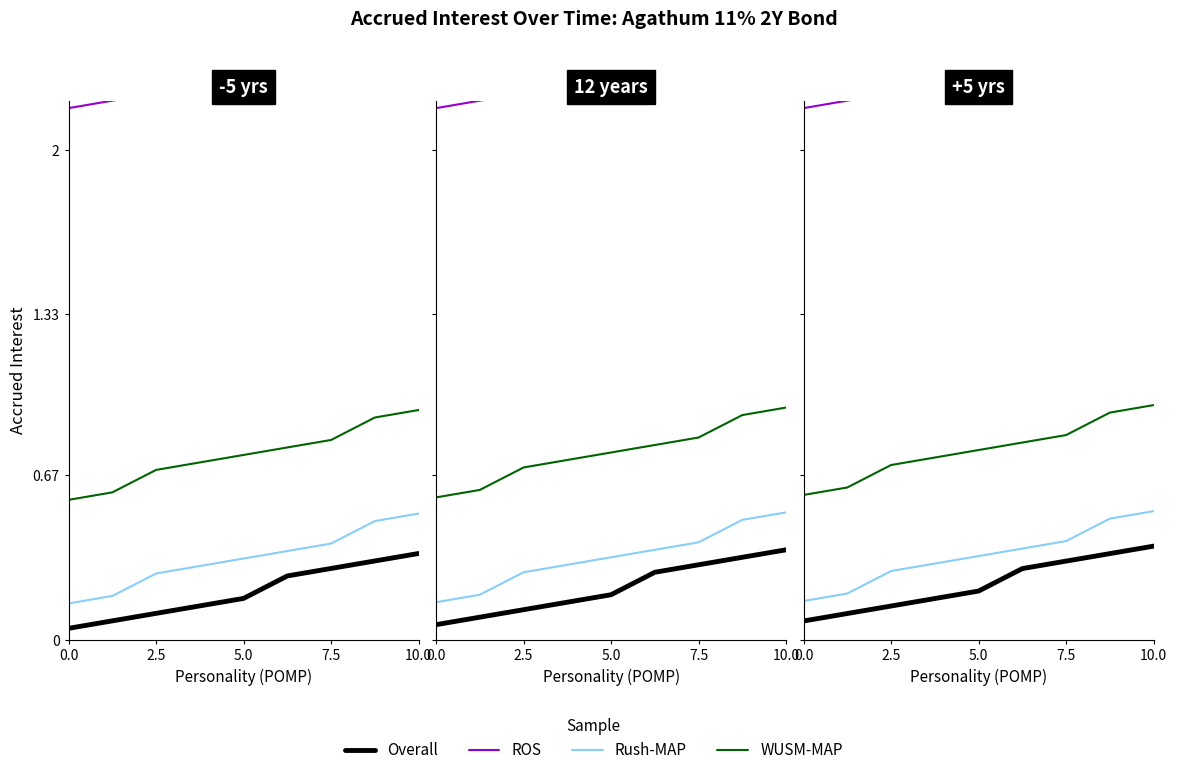

True or false: ROS and WUSM-MAP intersect in this chart.

False